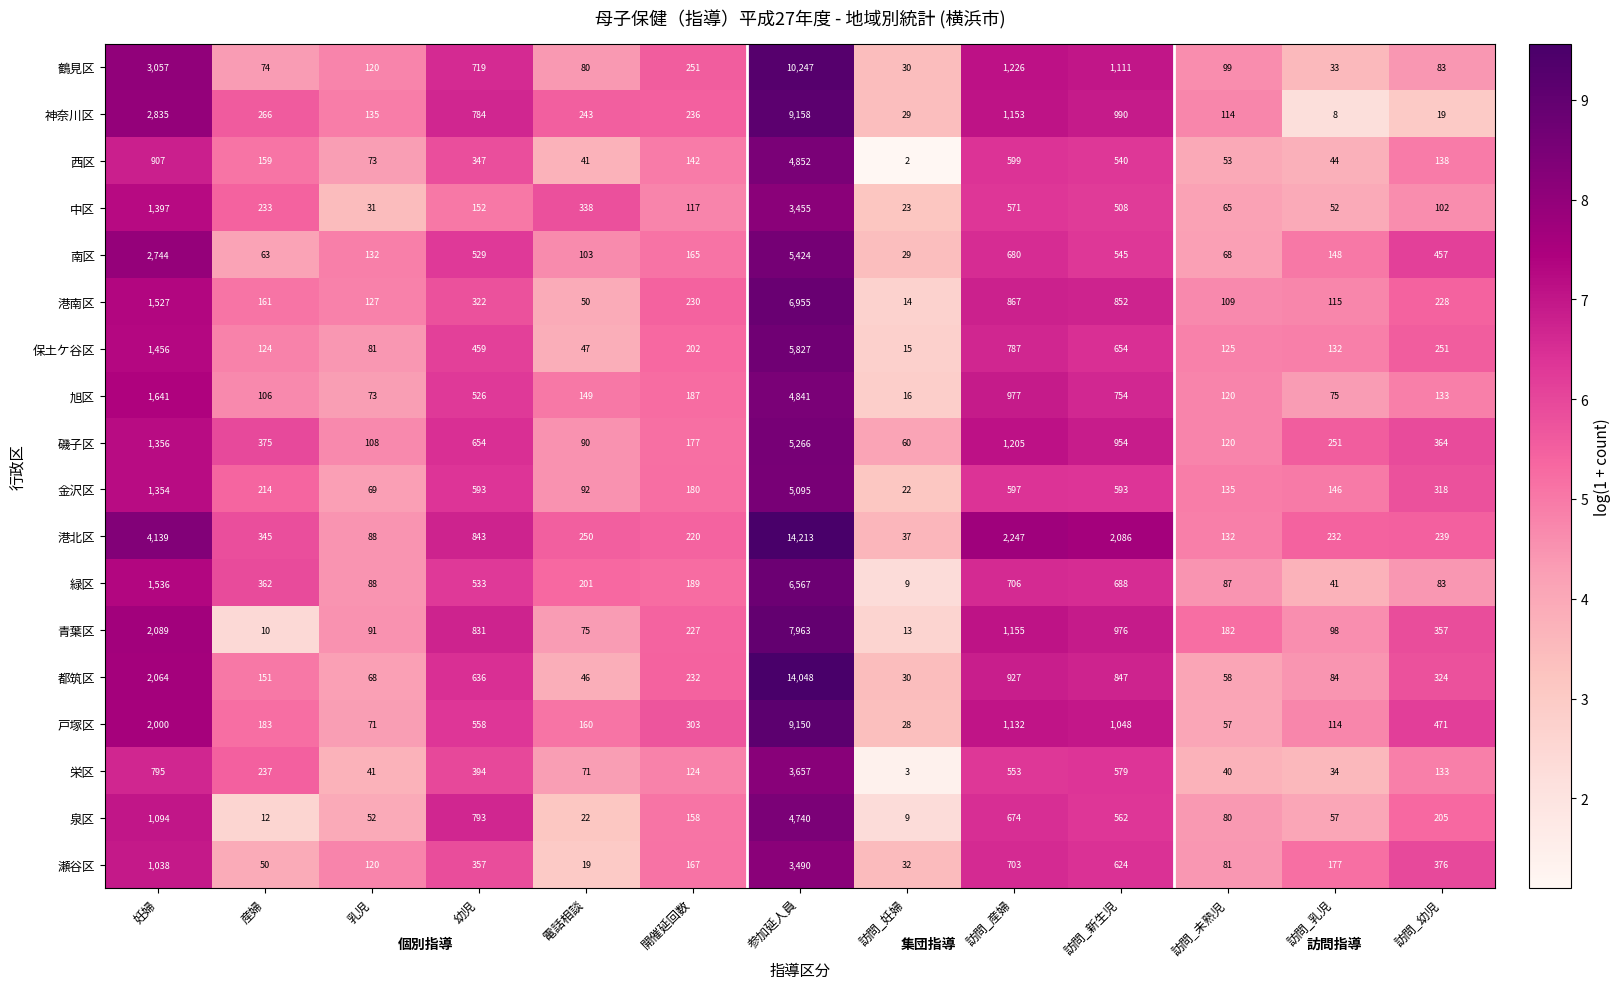

How many series are shown in this chart?

18